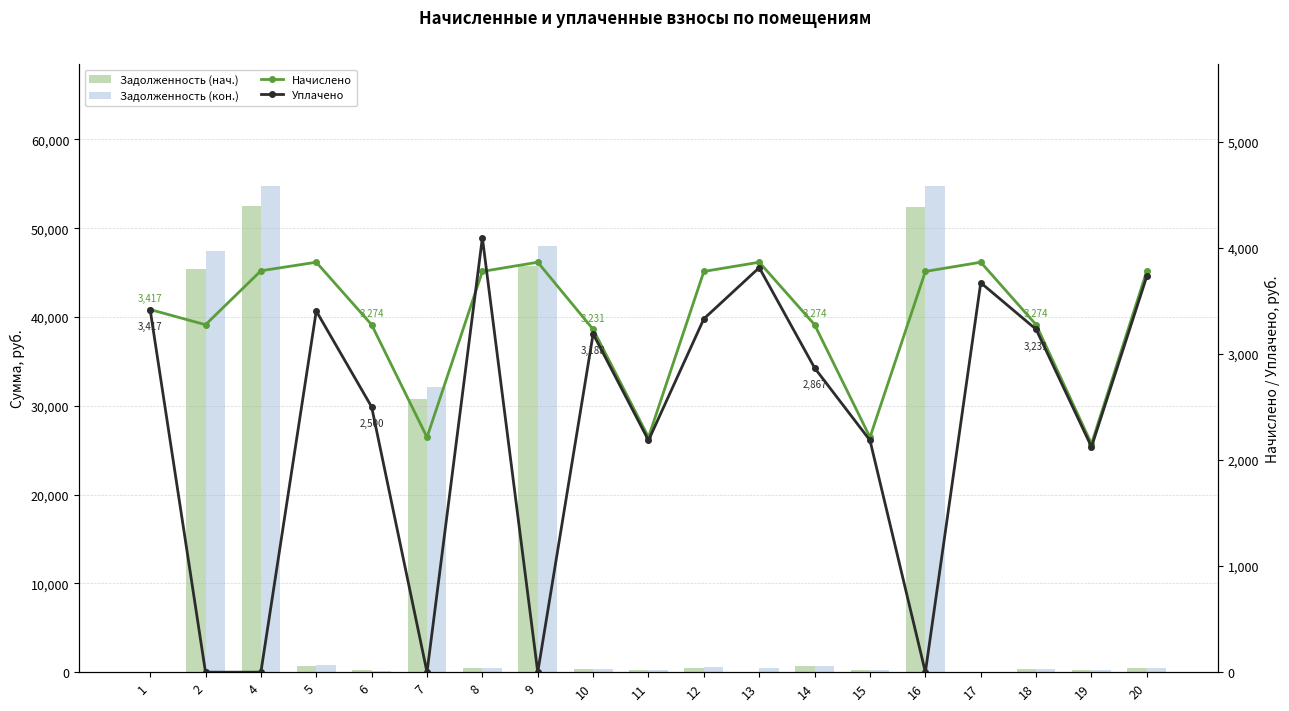

The Задолженность (нач.) series shows 36320.1 at 1. True or false?

False